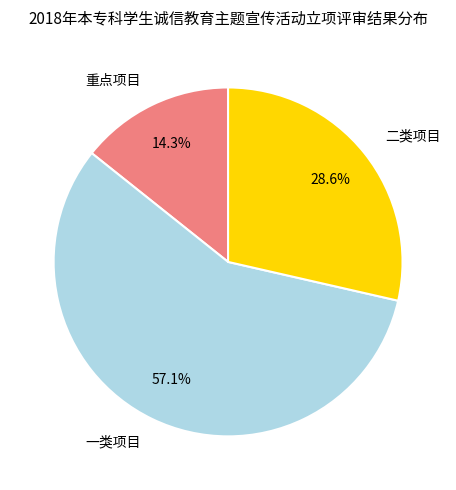

Does 一类项目 account for over 50% of the chart?

Yes